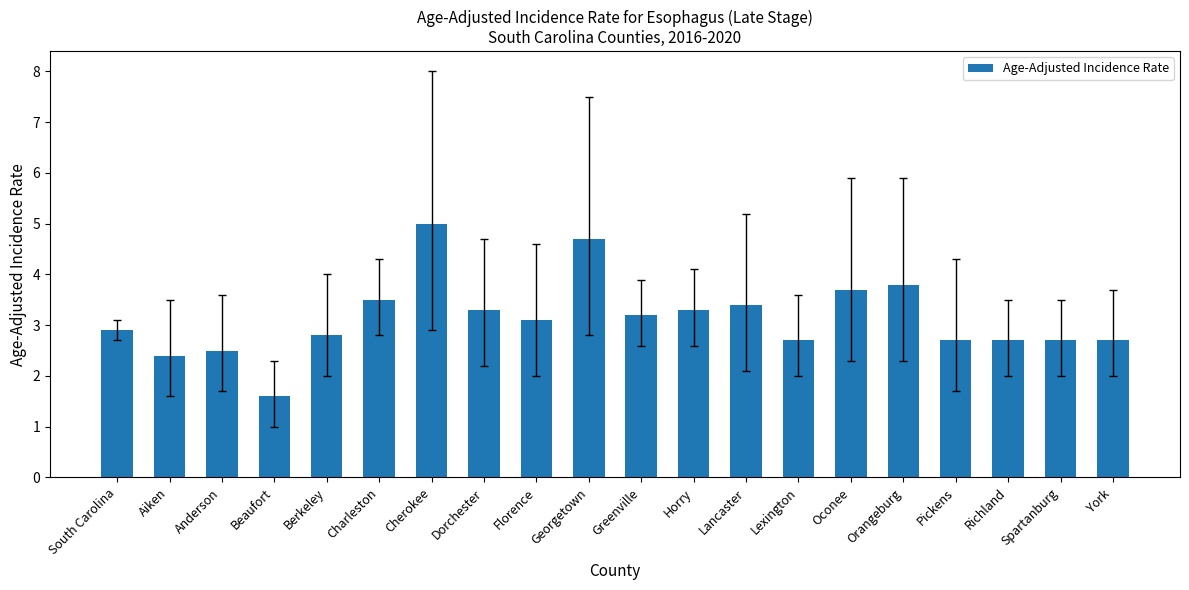

The value at Charleston is 3.5. True or false?

True